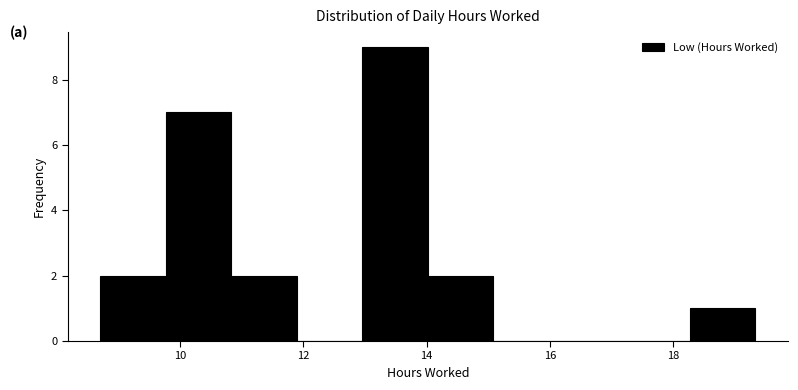

What is the height of the bar covering 8.8 to 9.8 on the x-axis? Neither the bar edges nor the heights are printed on the chart, so give them approximately, as read against the axes.

2